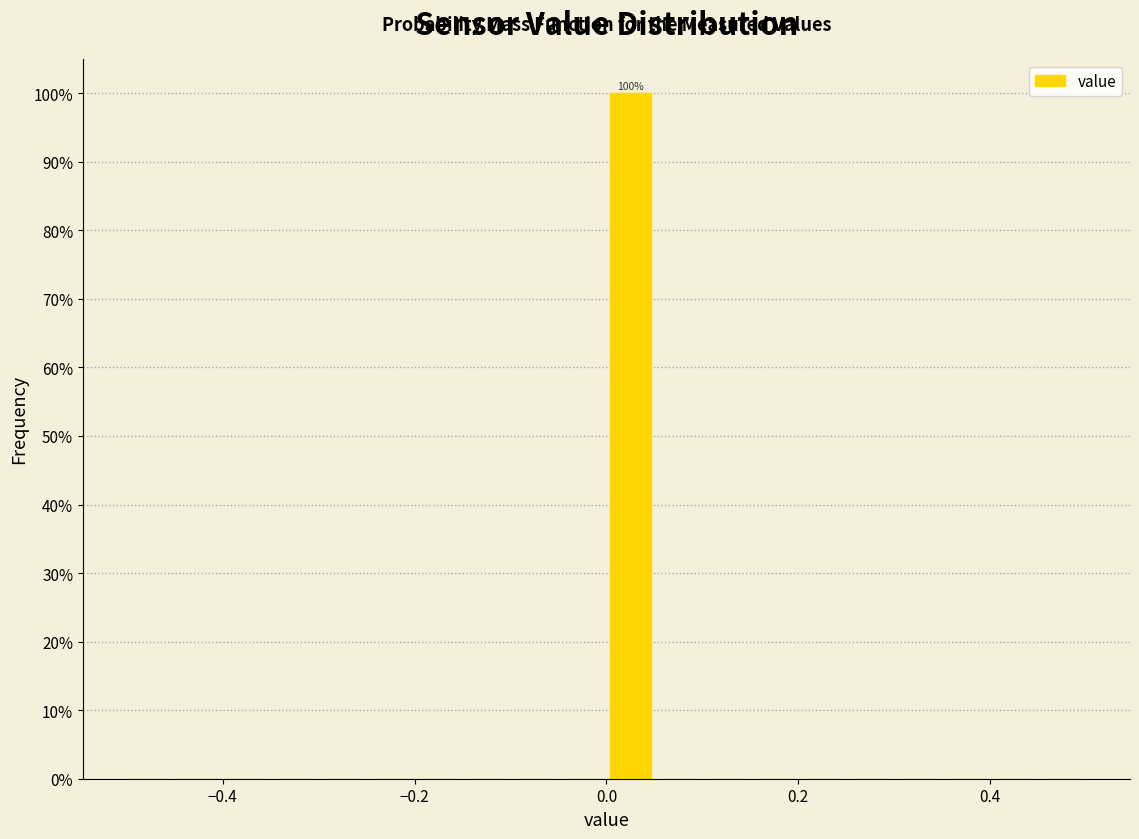

Around what value on the x-axis is the tallest bar? Give the approximate position of its centre, as read against the axis.

0.02